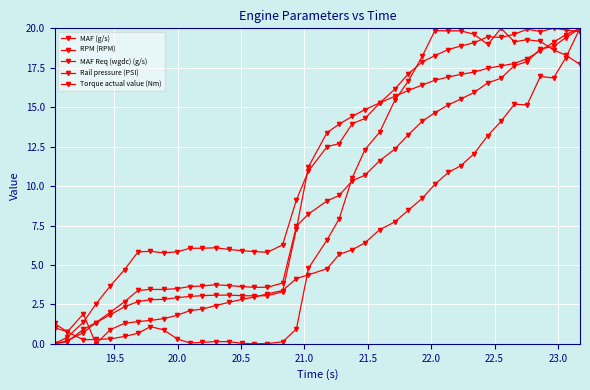

How many lines are shown in the chart?

5